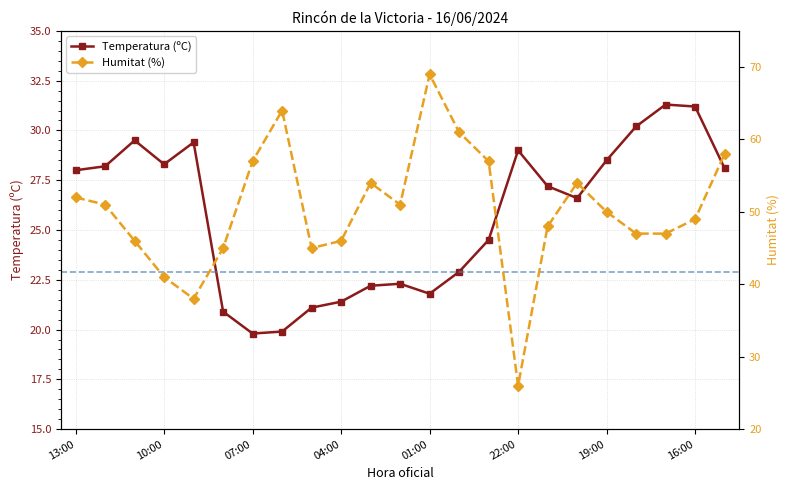

The Temperatura (ºC) series shows 29.0 at 22:00. True or false?

True